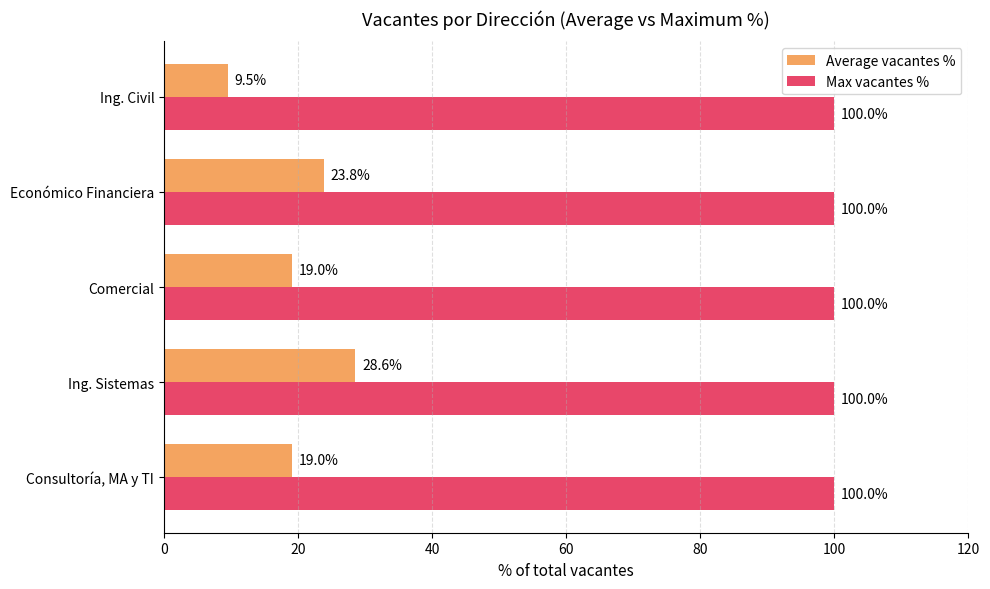

Which series has the largest range (max minus min)?

Average vacantes %